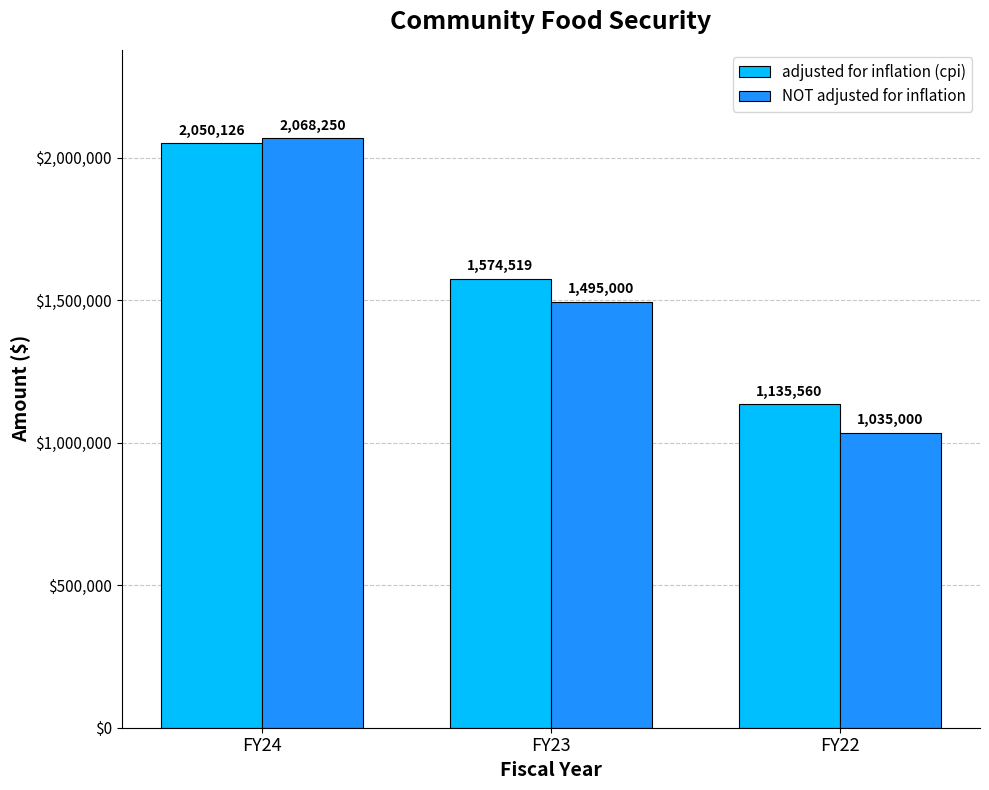

What is the total value across all series at FY22?

2170560